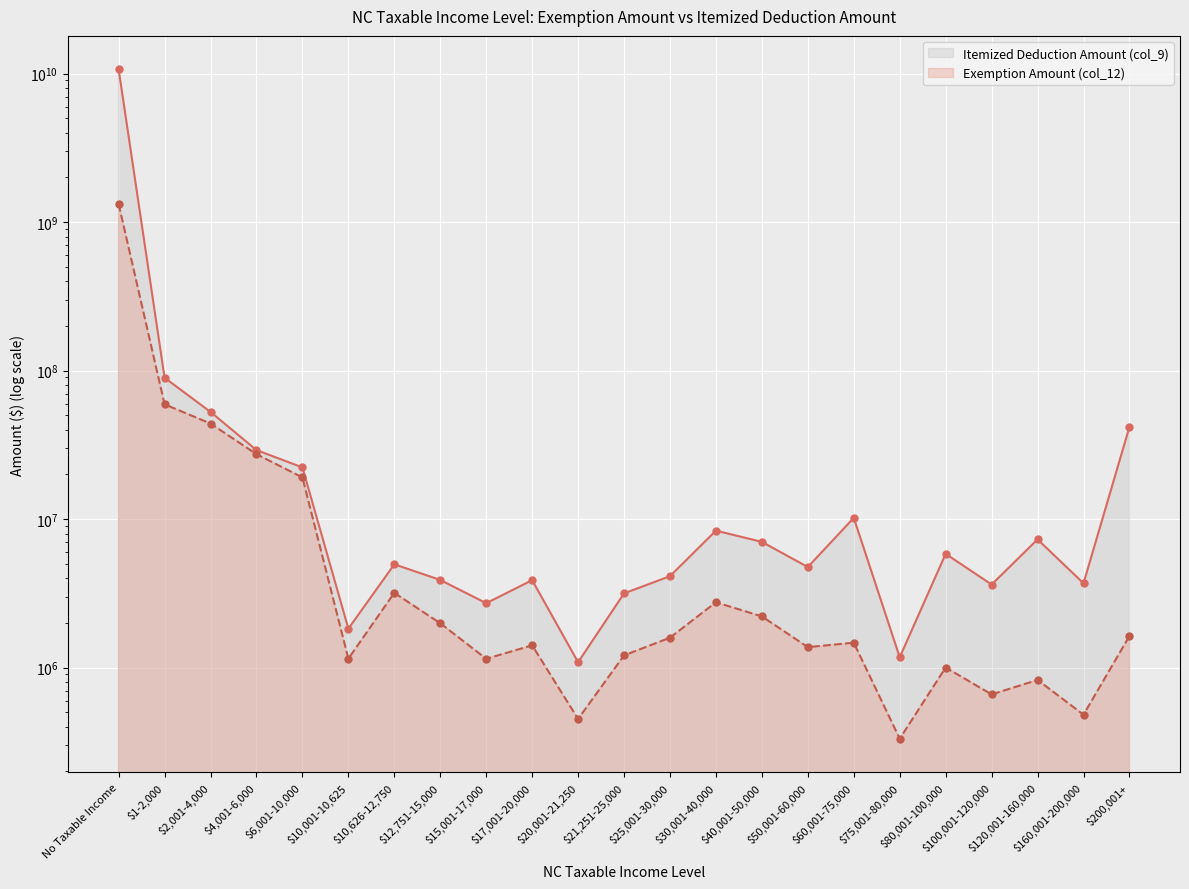

What is the sum of all Itemized Deduction Amount (col_9) values?

10995760612.4